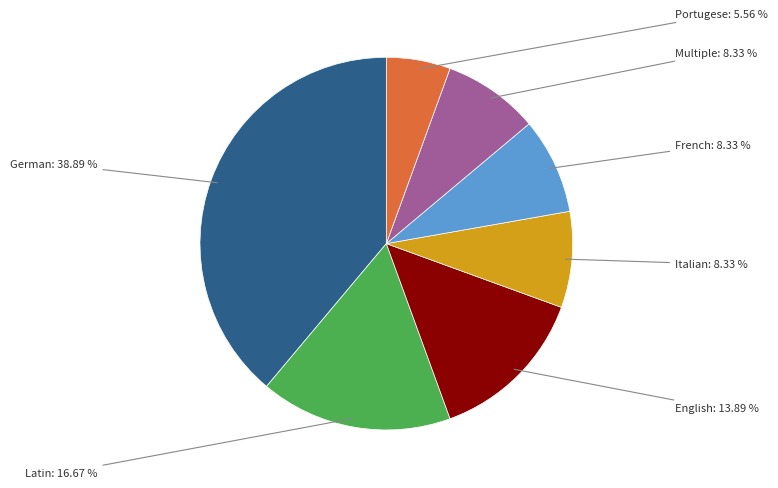

How many segments does this pie chart have?

7